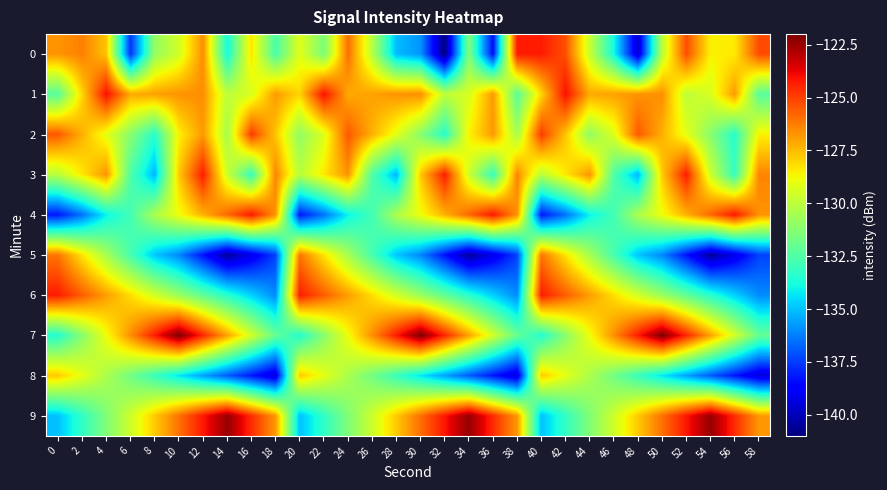

Rank the series by their maximum value, from highest to lowest.

7, 9, 1, 4, 0, 3, 6, 2, 5, 8